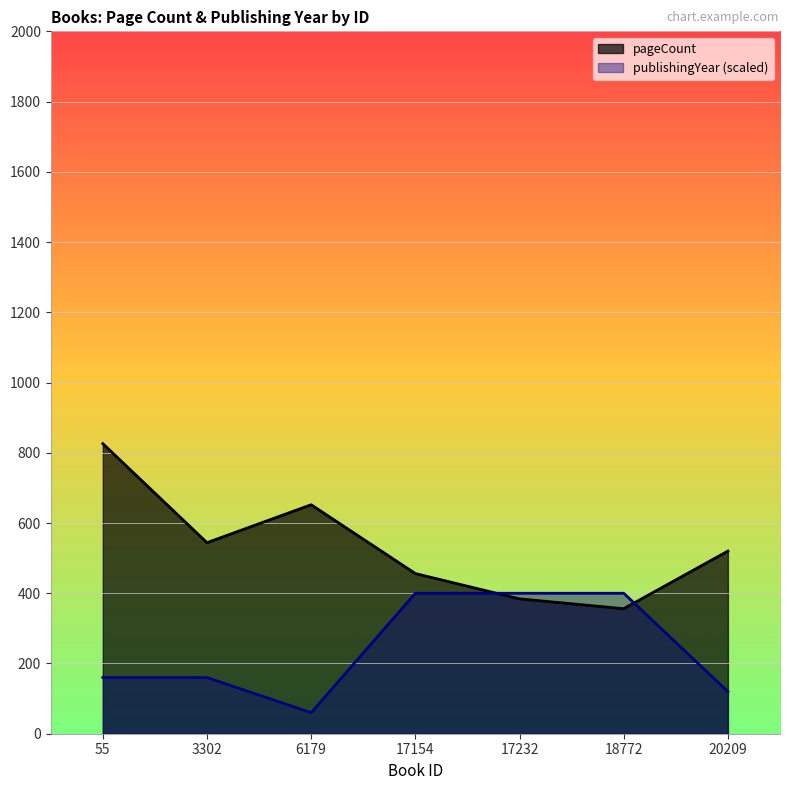

Between 17232 and 17154, which is larger?

17154